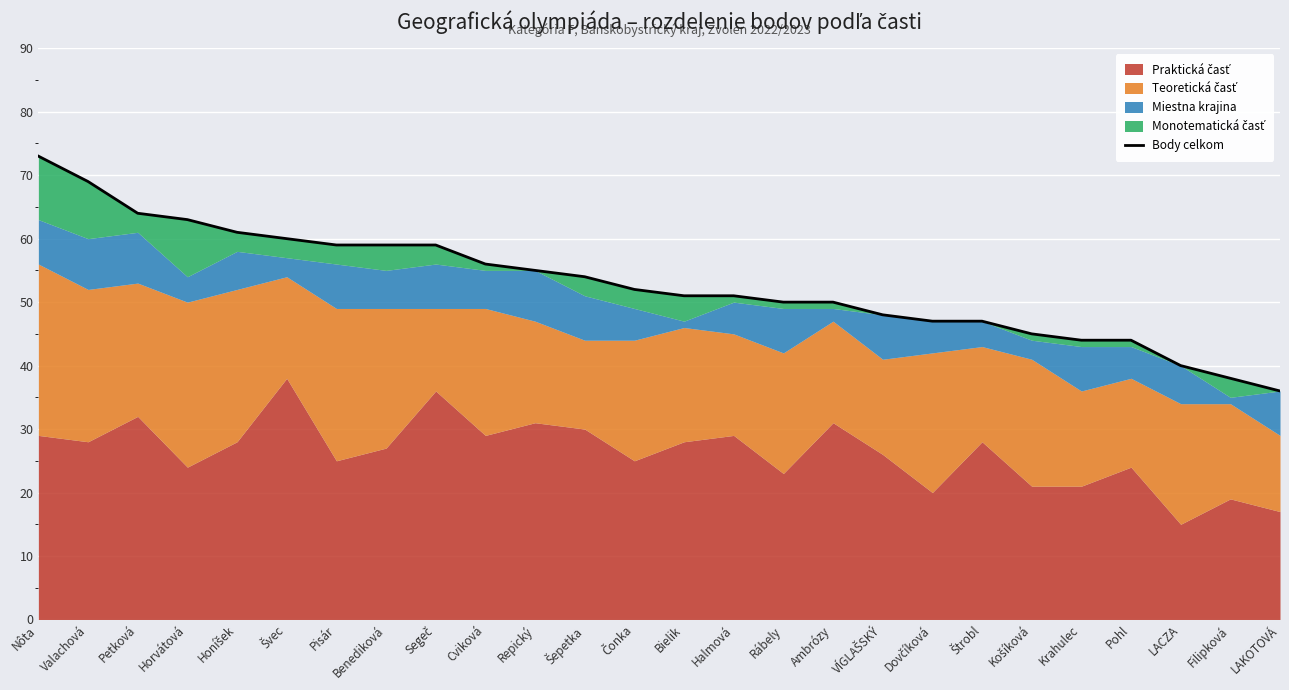

Between Košíková and Cviková, which is larger?

Cviková